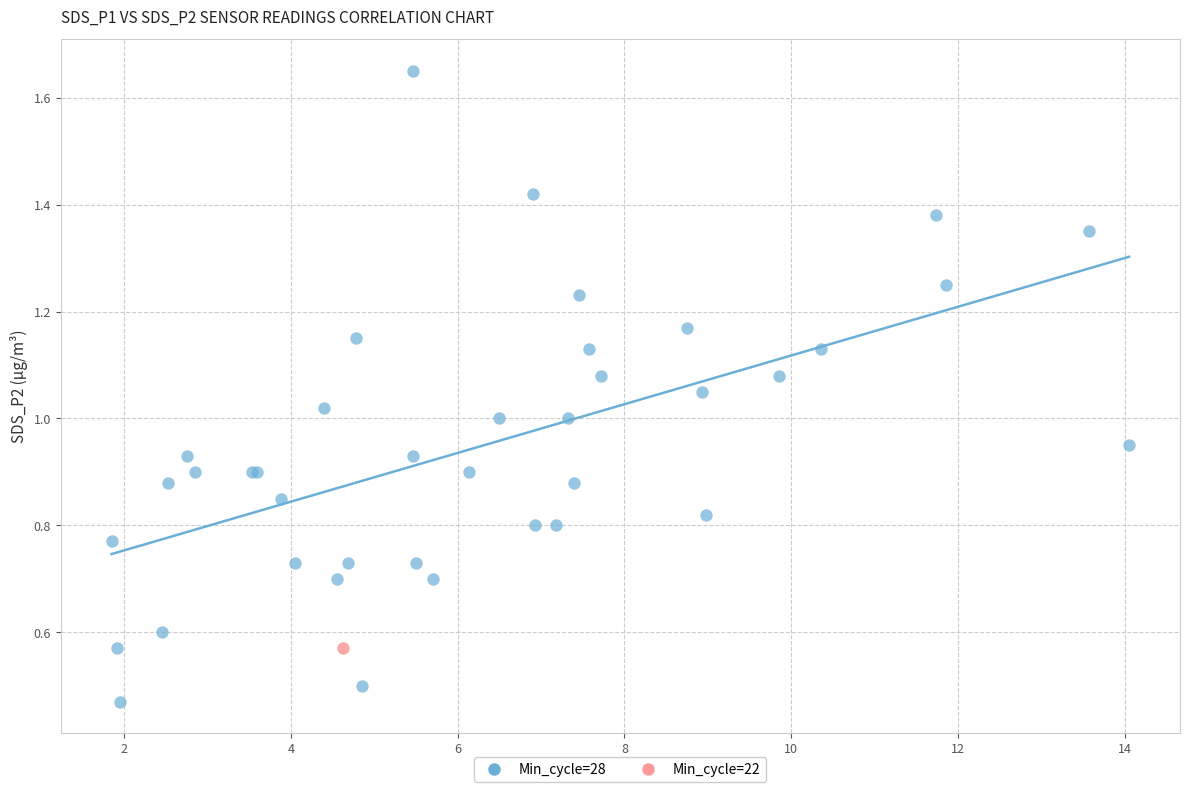

What are all the series names shown in the legend?

Min_cycle=28, Min_cycle=22